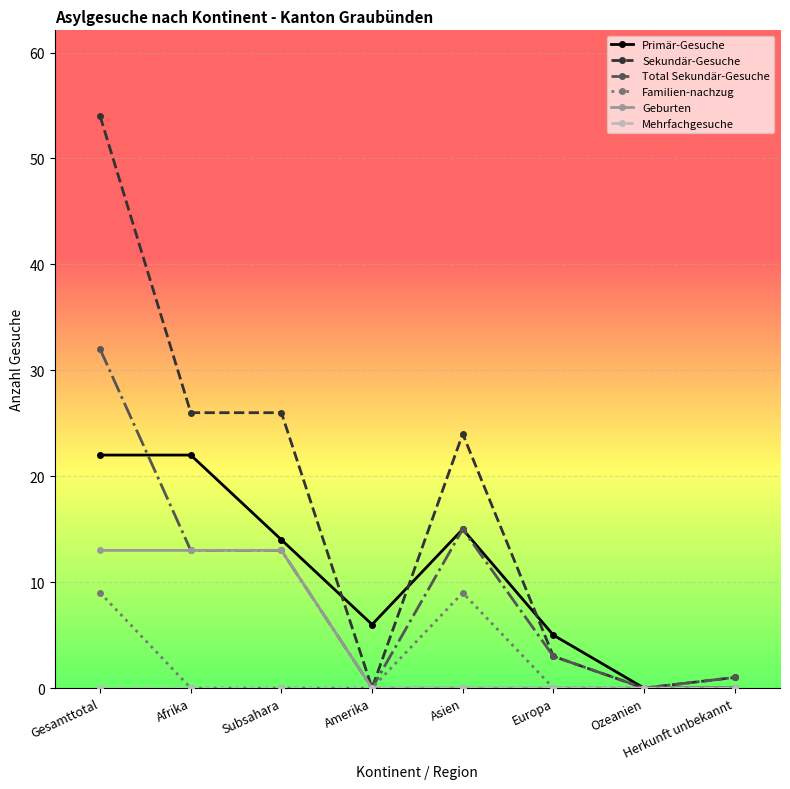

What is the label of the 5th point from the right?

Amerika